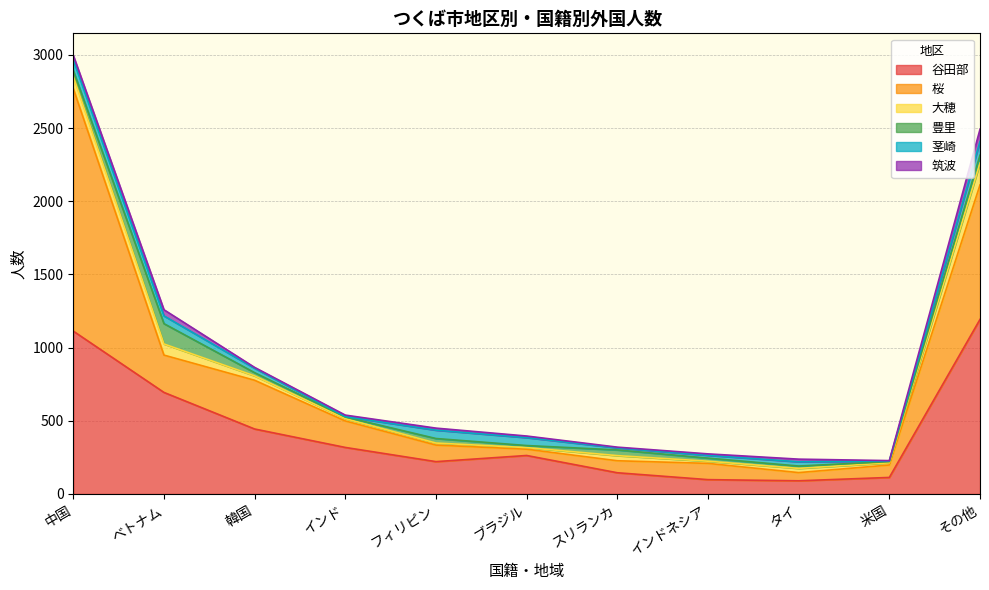

What are all the series names shown in the legend?

谷田部, 桜, 大穂, 豊里, 茎崎, 筑波